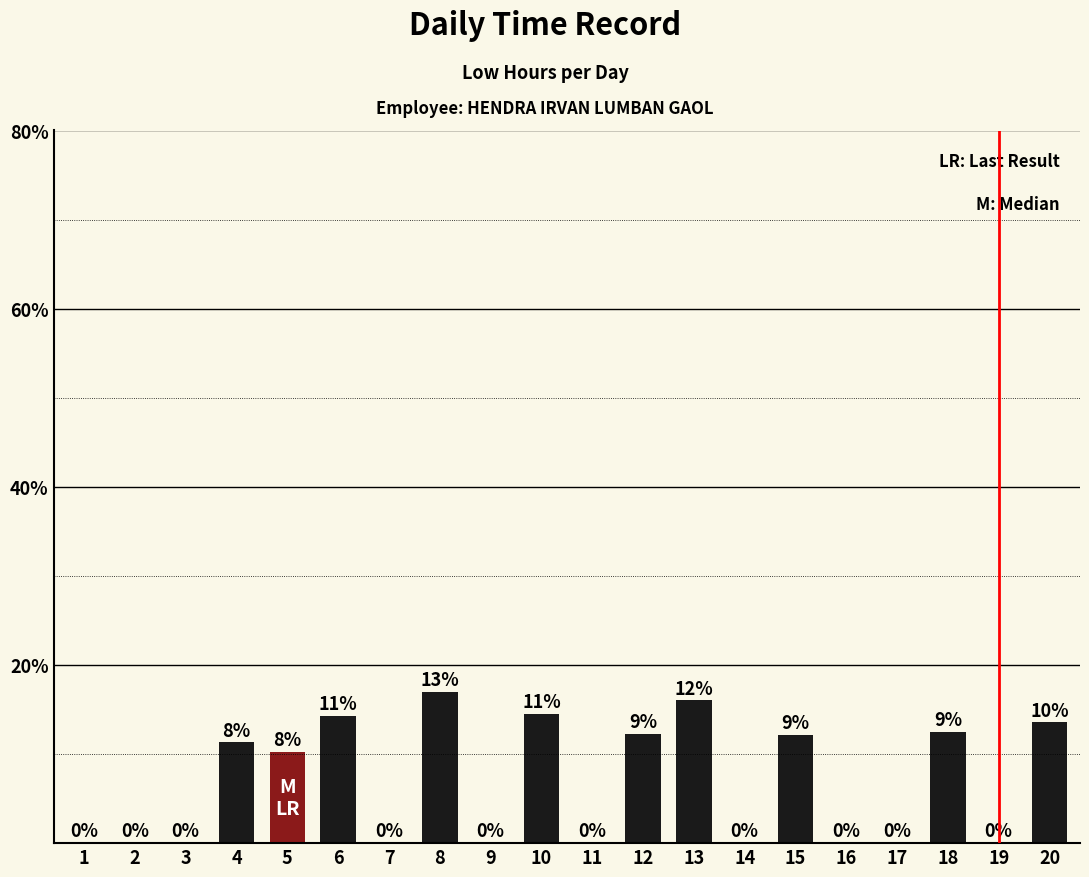

What is the greatest value displayed?

17.0